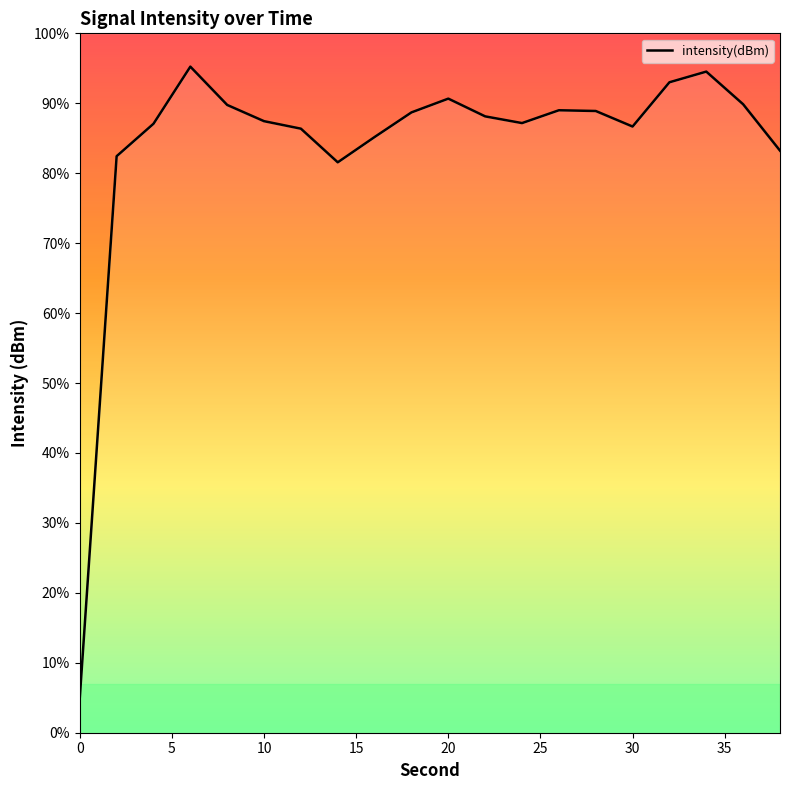

Where is the first local maximum?

6